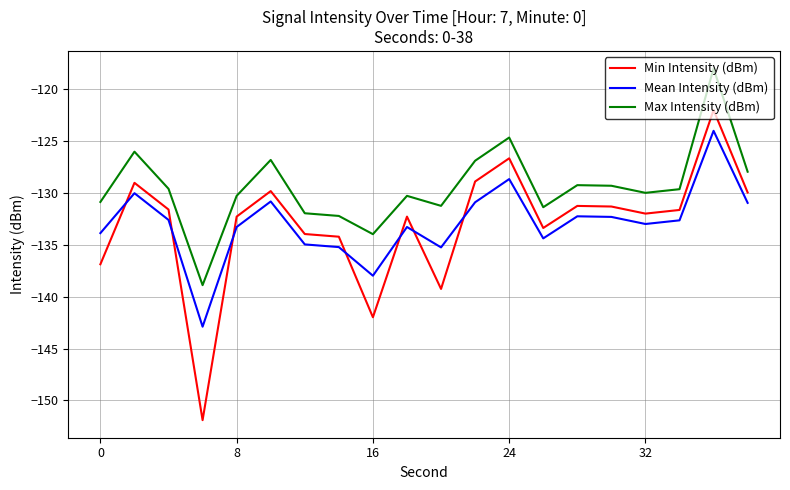

What is the minimum value shown in the chart?

-151.9